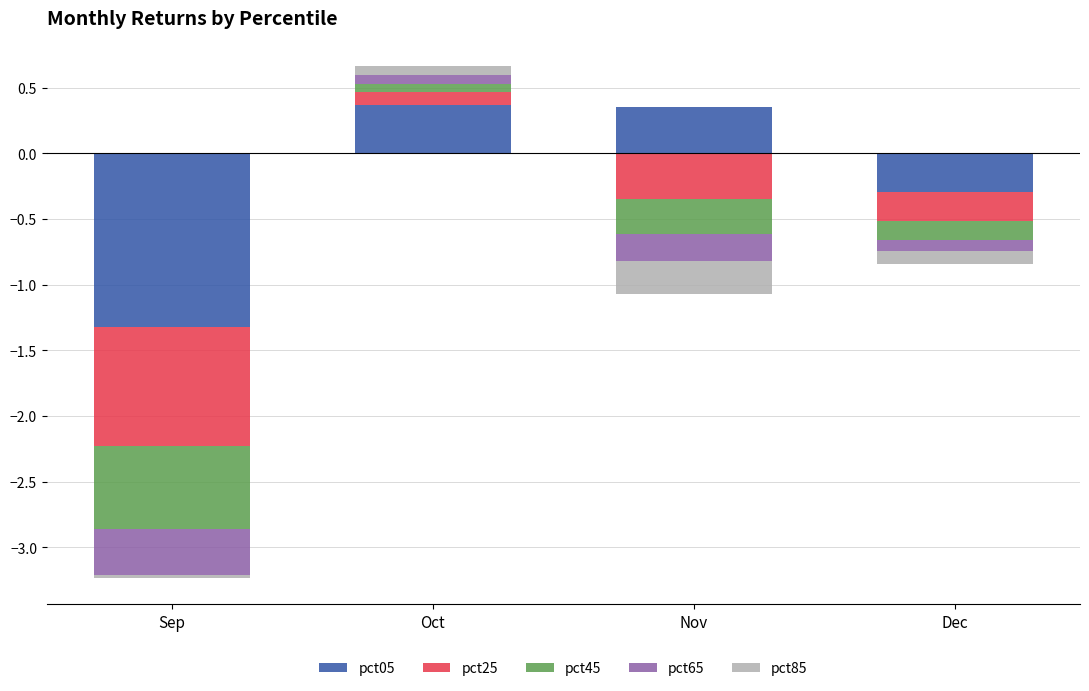

What are all the series names shown in the legend?

pct05, pct25, pct45, pct65, pct85